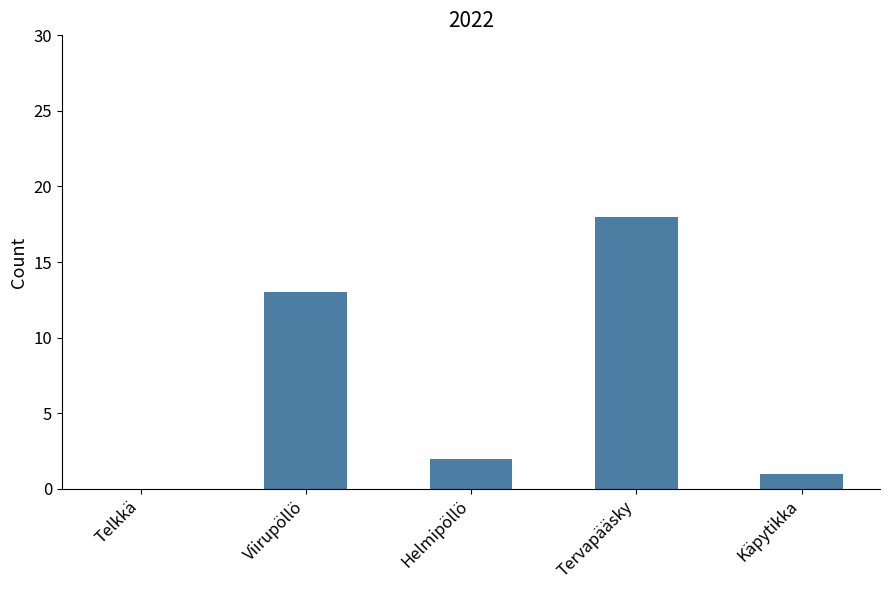

What is the greatest value displayed?

18